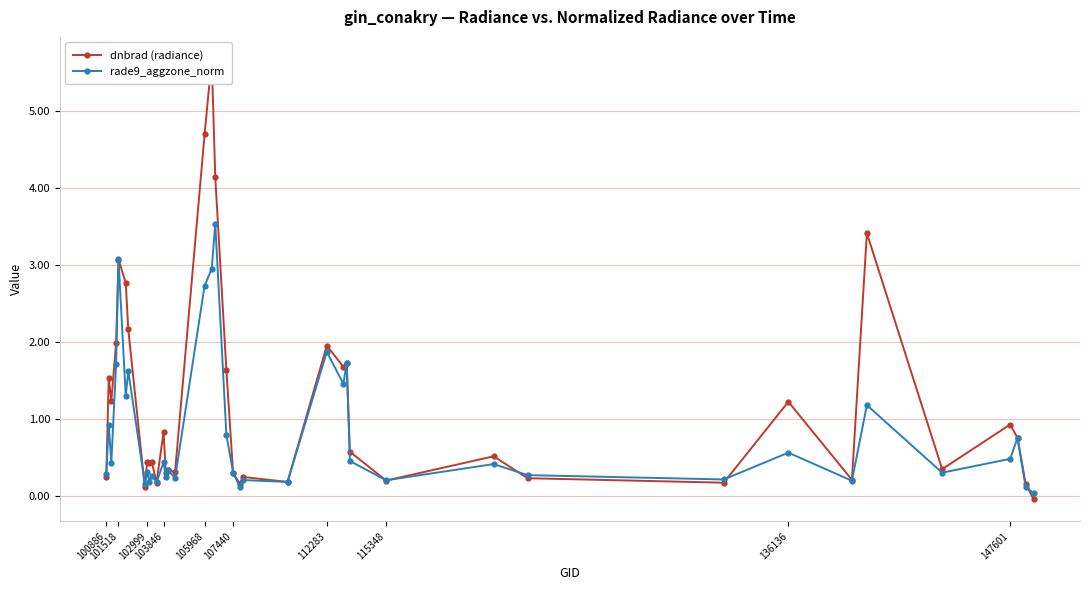

Does the chart display data point markers on the line(s)?

Yes